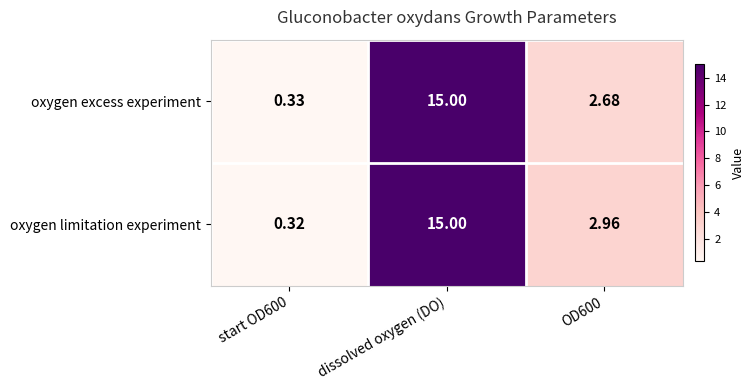

At which label does oxygen excess experiment first exceed 2?

dissolved oxygen (DO)